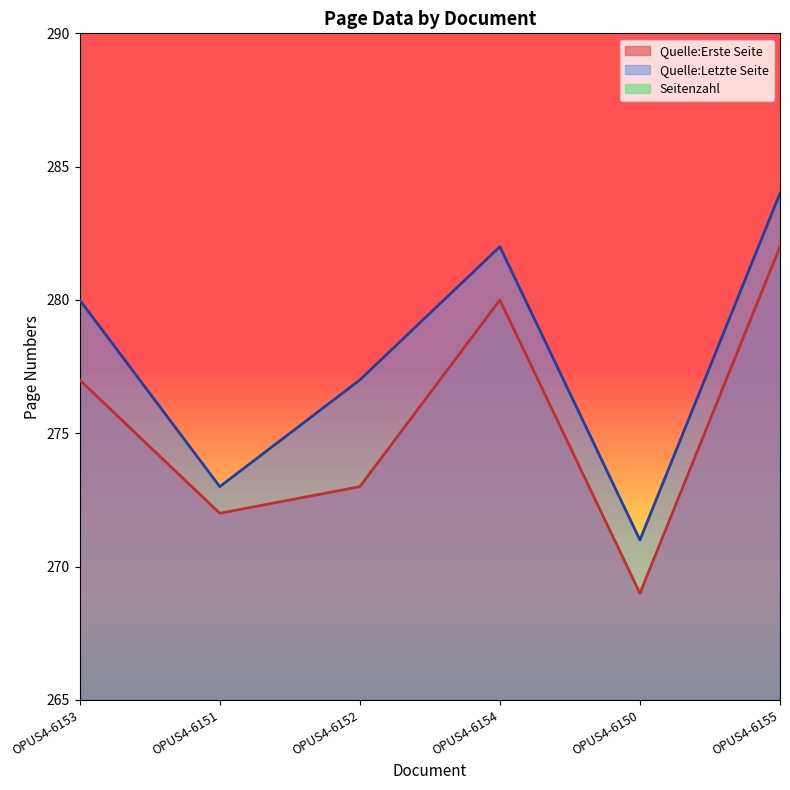

Rank the categories by Quelle:Erste Seite value from lowest to highest.

OPUS4-6150, OPUS4-6151, OPUS4-6152, OPUS4-6153, OPUS4-6154, OPUS4-6155